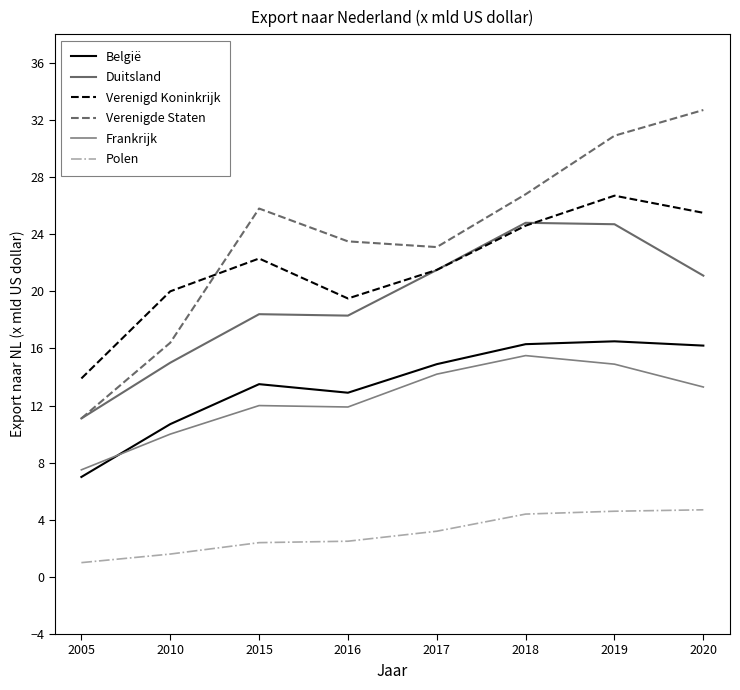

Reading right to left, transcribe all the data shown in this chart.

België: 2020=16.2	2019=16.5	2018=16.3	2017=14.9	2016=12.9	2015=13.5	2010=10.7	2005=7.0
Duitsland: 2020=21.1	2019=24.7	2018=24.8	2017=21.5	2016=18.3	2015=18.4	2010=15.0	2005=11.1
Verenigd Koninkrijk: 2020=25.5	2019=26.7	2018=24.6	2017=21.5	2016=19.5	2015=22.3	2010=20.0	2005=13.9
Verenigde Staten: 2020=32.7	2019=30.9	2018=26.8	2017=23.1	2016=23.5	2015=25.8	2010=16.4	2005=11.1
Frankrijk: 2020=13.3	2019=14.9	2018=15.5	2017=14.2	2016=11.9	2015=12.0	2010=10.0	2005=7.5
Polen: 2020=4.7	2019=4.6	2018=4.4	2017=3.2	2016=2.5	2015=2.4	2010=1.6	2005=1.0